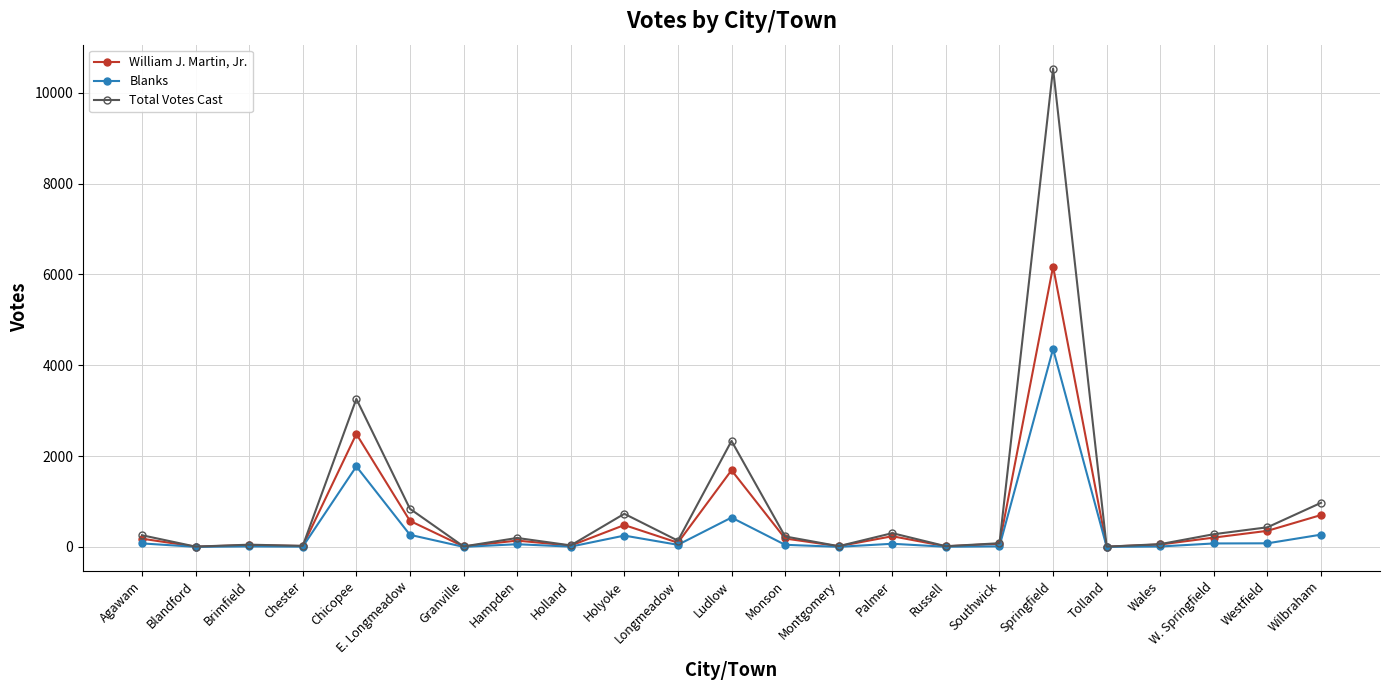

True or false: Blanks has a value of 265 at E. Longmeadow.

True